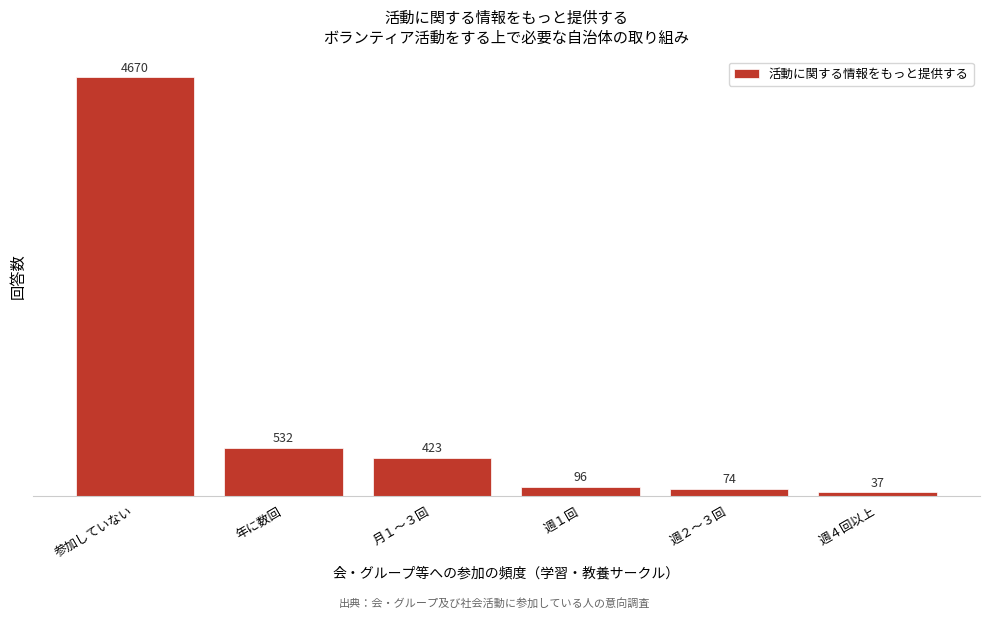

Reading left to right, list all the values displayed in this chart.

参加していない=4670	年に数回=532	月１～３回=423	週１回=96	週２～３回=74	週４回以上=37